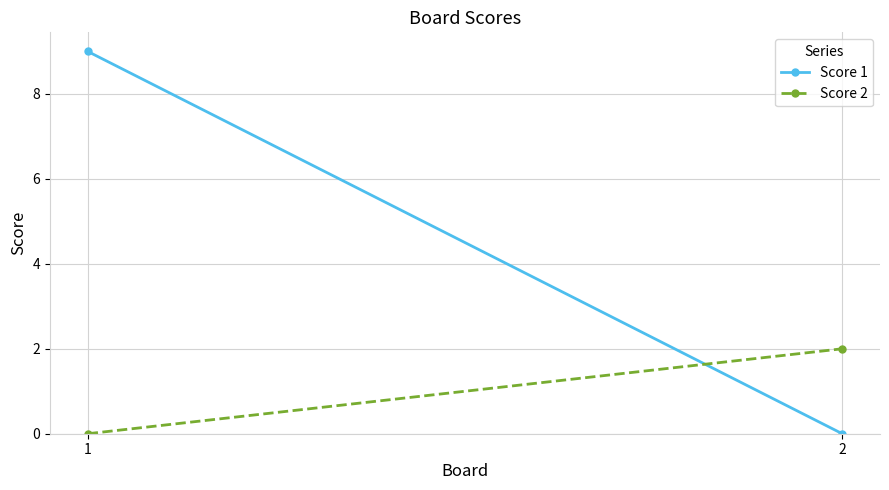

Reading left to right, transcribe all the data shown in this chart.

Score 1: 9	0
Score 2: 0	2